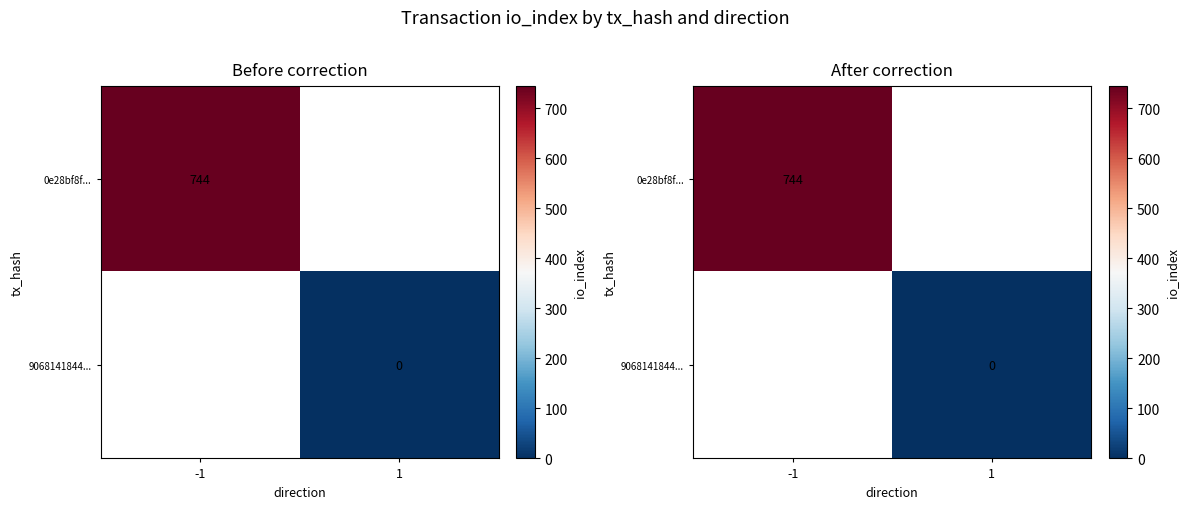

Rank the series at -1 from highest to lowest value.

0e28bf8f..., 9068141844...